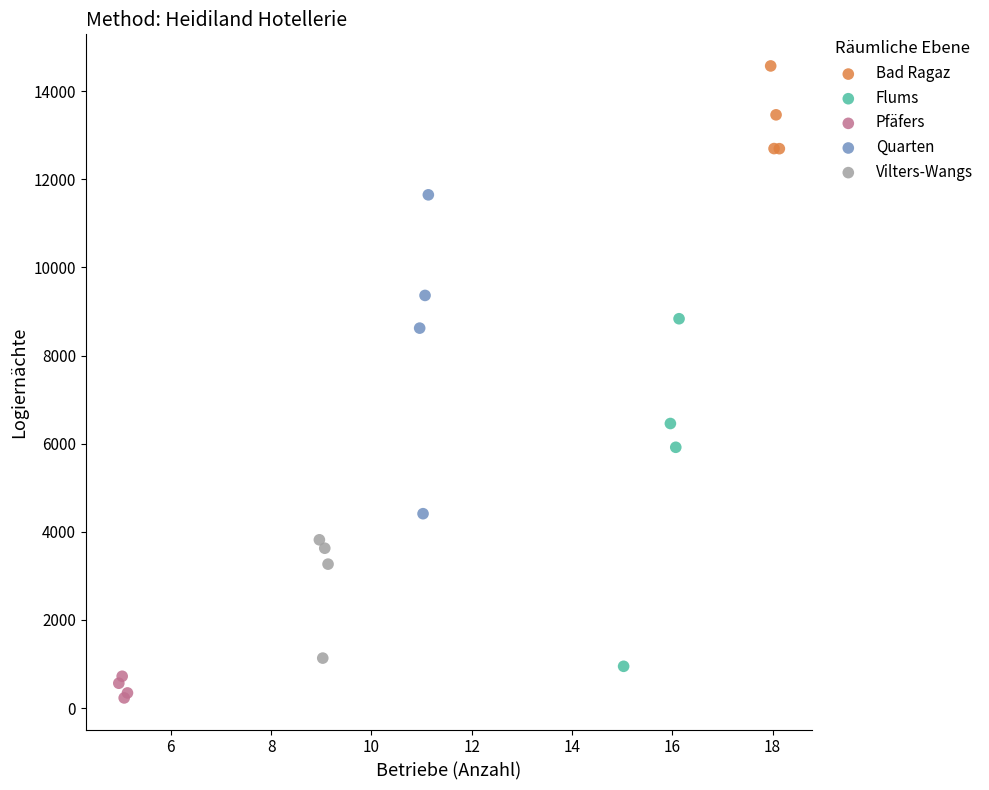

Which series reaches the minimum Y coordinate?

Pfäfers